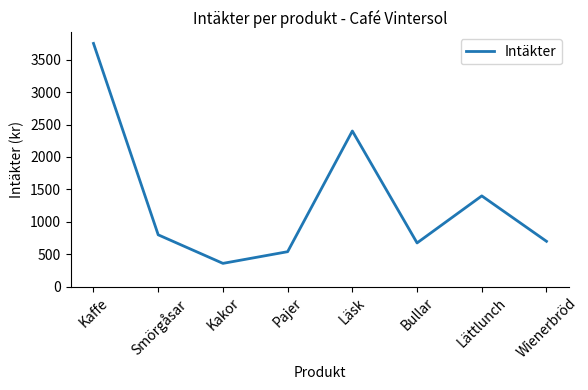

The value at Smörgåsar is 276. True or false?

False